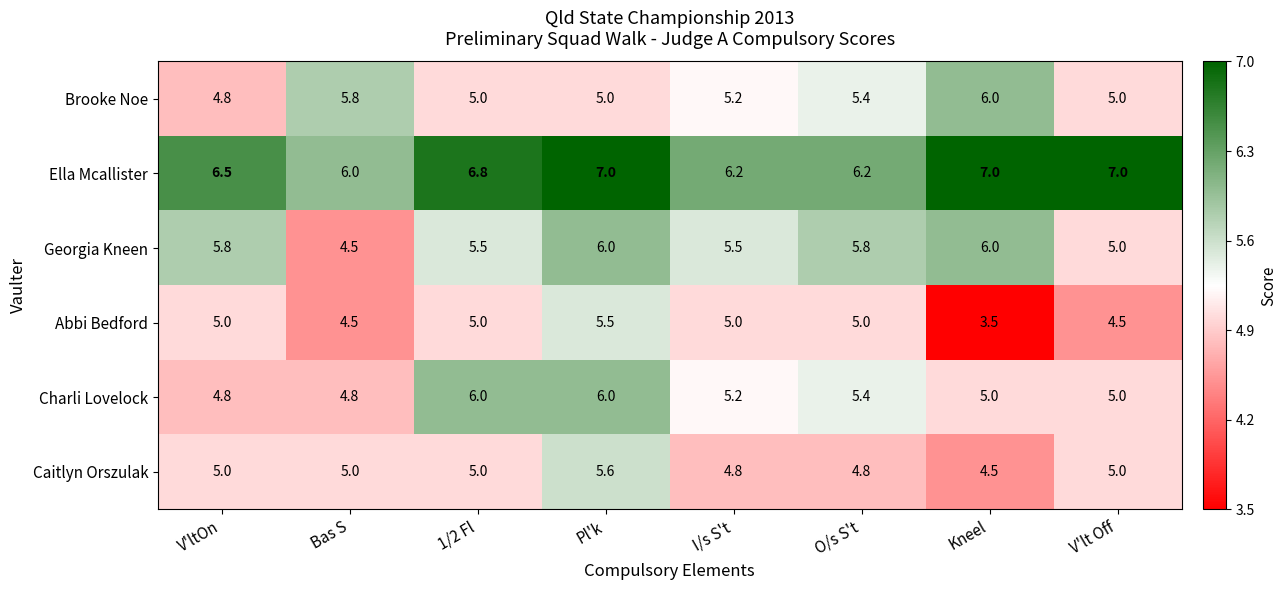

What is the difference between the maximum and minimum values in the Caitlyn Orszulak series?

1.1